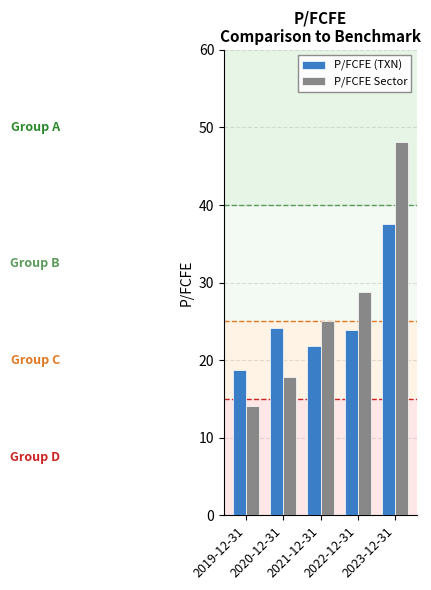

How many bars are there in each group?

2